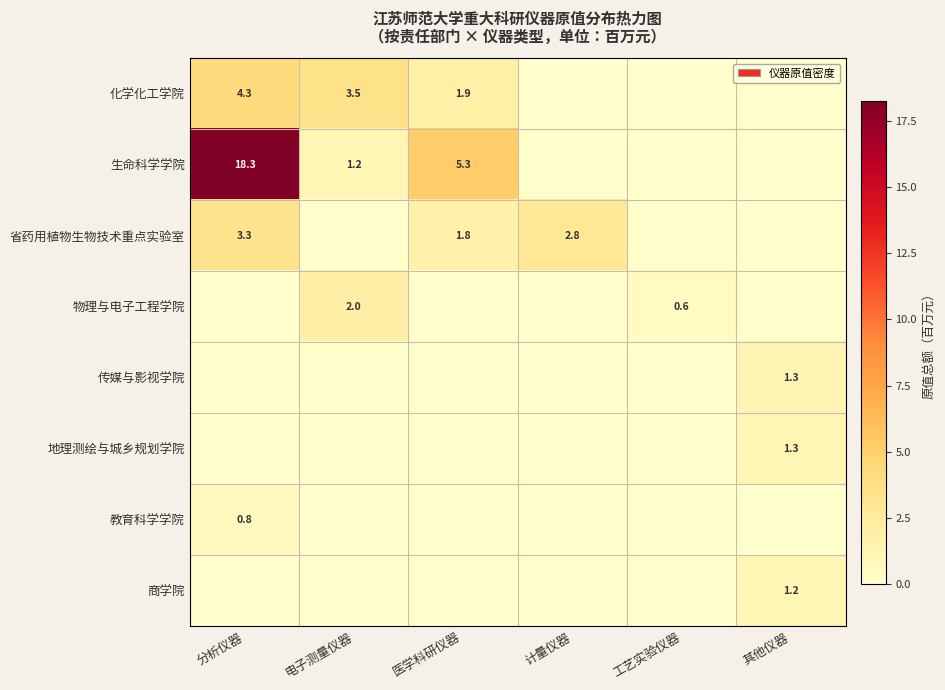

What is the sum of the 省药用植物生物技术重点实验室 values at 分析仪器 and 计量仪器?

6.1